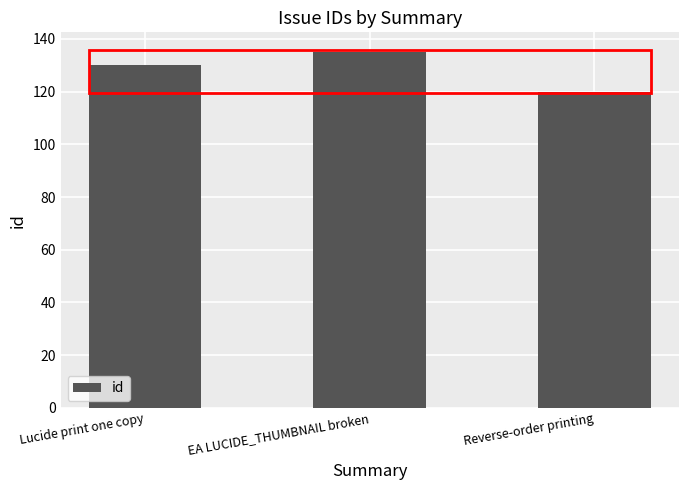

At which label is the value closest to 127?

Lucide print one copy